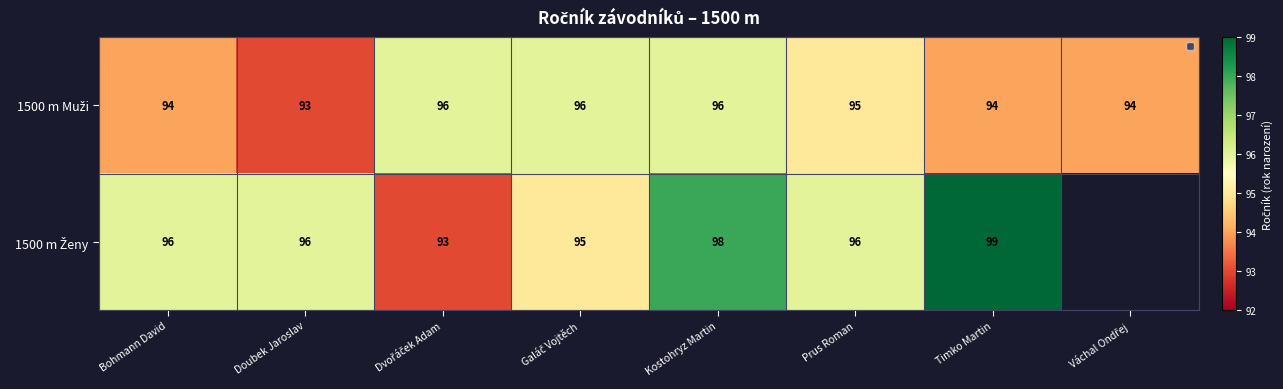

At which label does 1500 m Ženy first exceed 96?

Kostohryz Martin